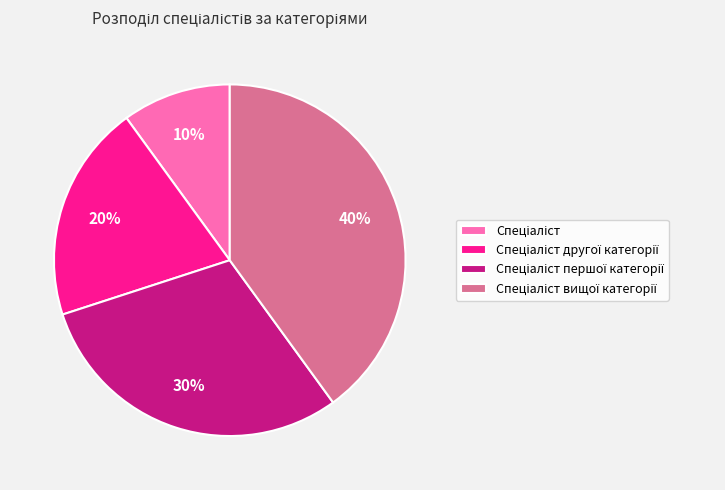

Is there a majority slice in this chart?

No